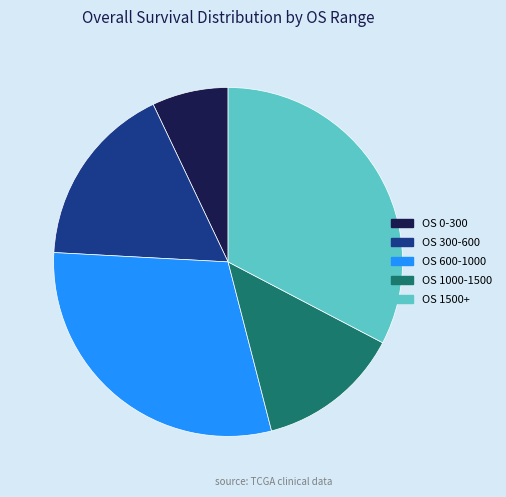

How many slices are in this pie chart?

5